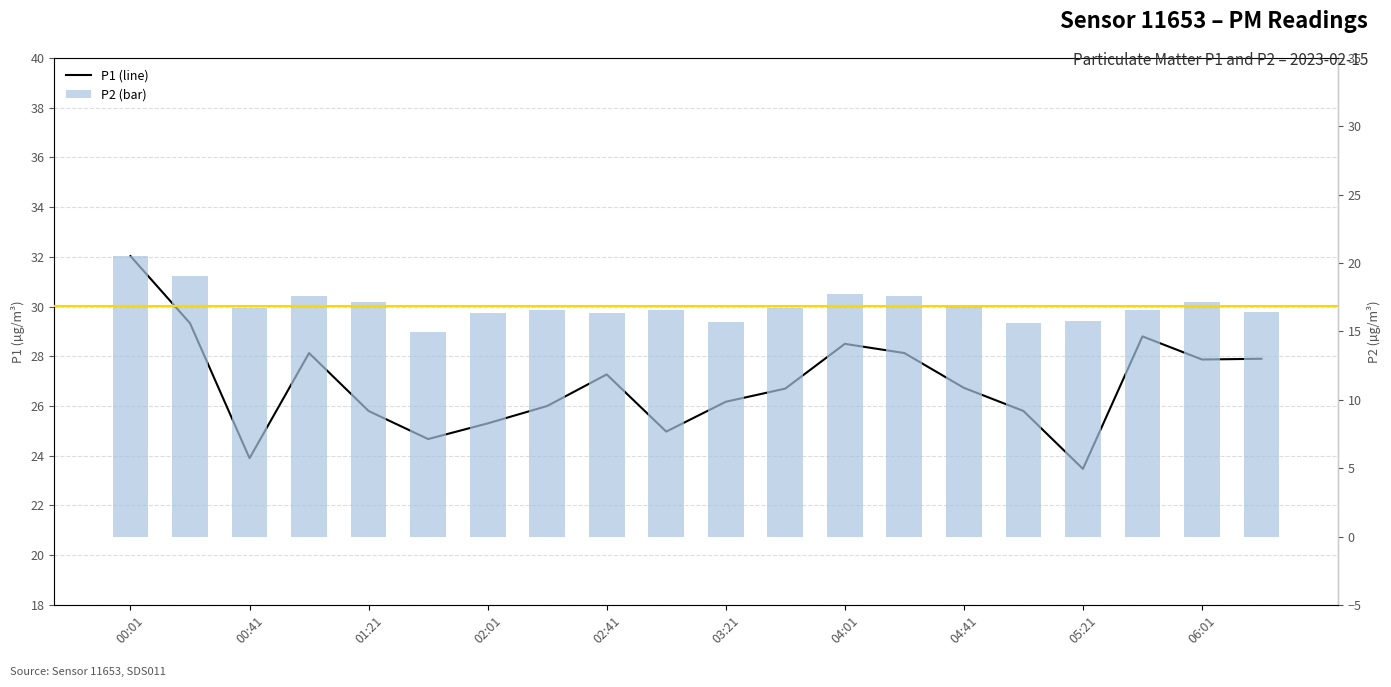

Is it true that P1 equals 46.2 at 04:41?

False